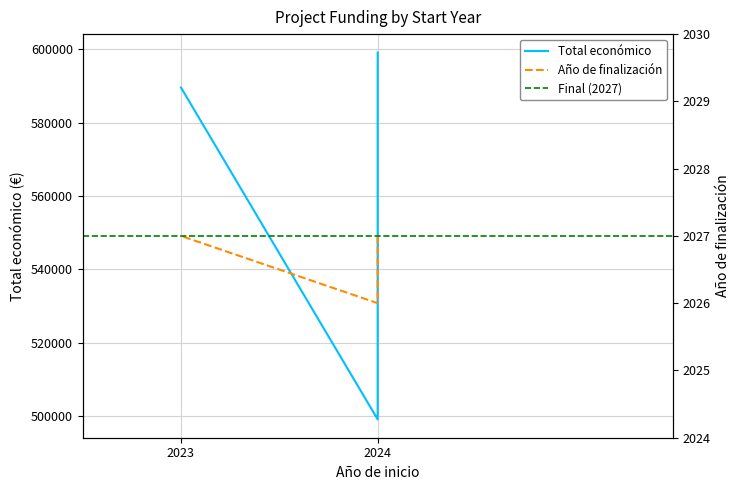

True or false: Total económico and Año de finalización cross at least once.

False